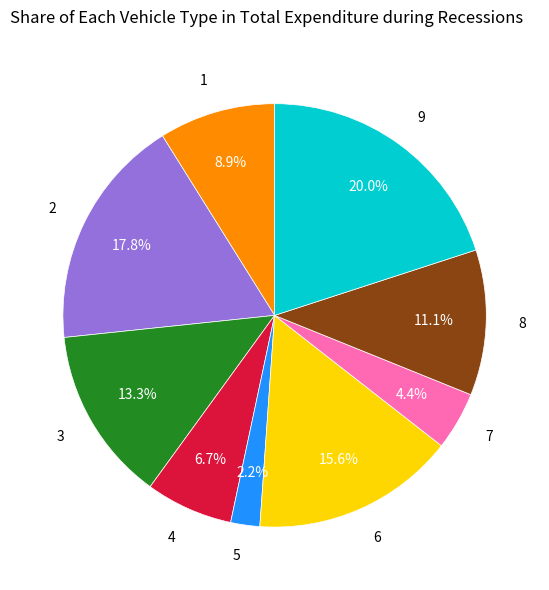

How many segments does this pie chart have?

9